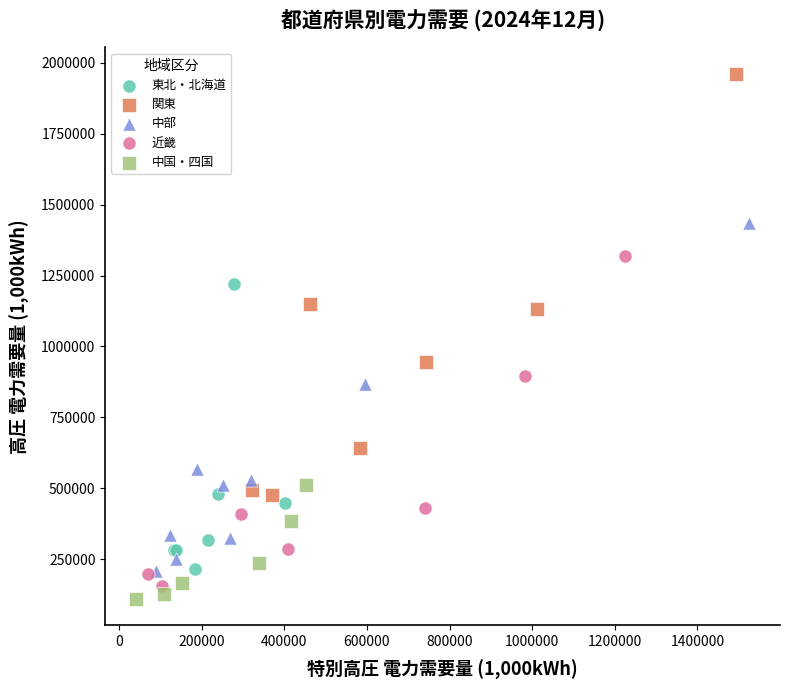

Which series reaches the minimum Y coordinate?

中国・四国